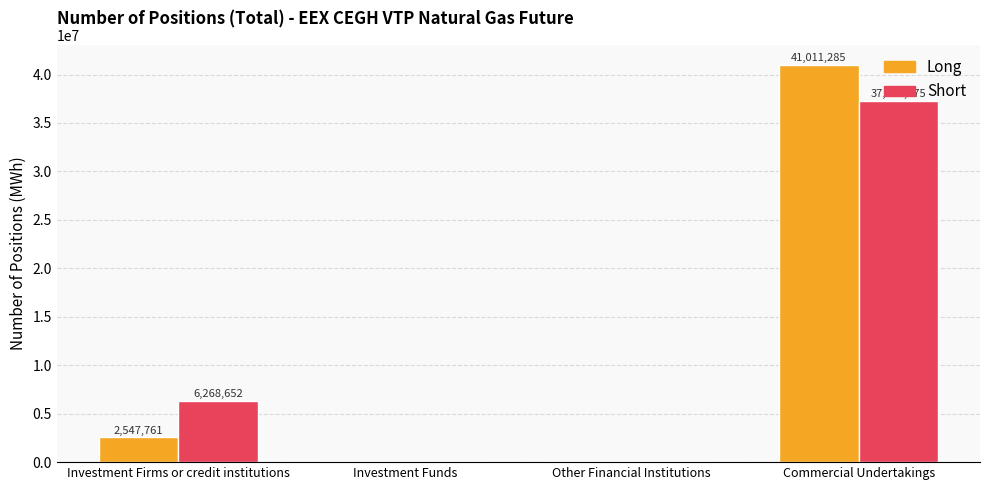

Count the number of categories in the chart.

4